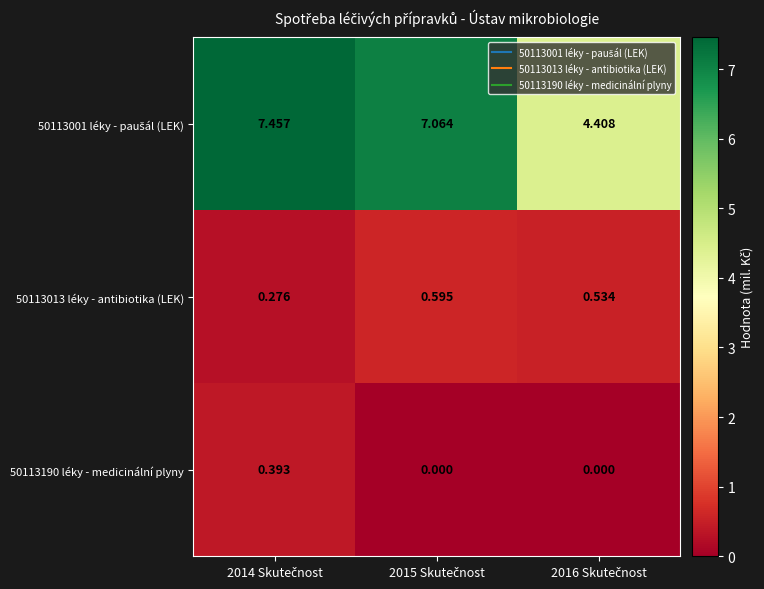

How many data points does each series have?

3